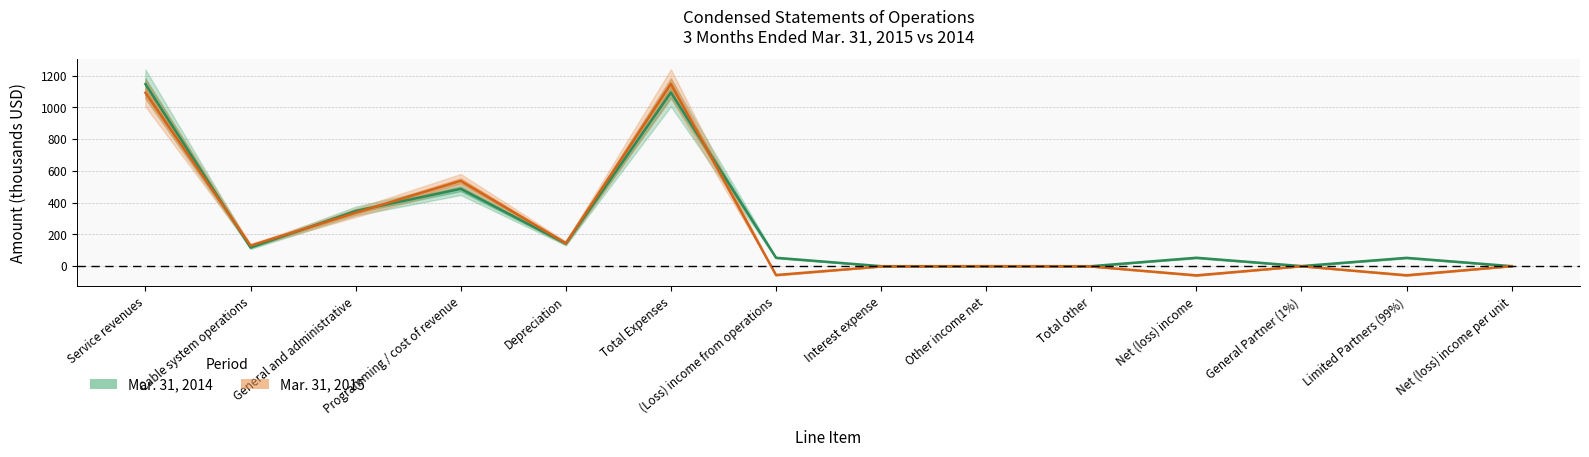

True or false: Mar. 31, 2014 has a value of -358.3 at Interest expense.

False